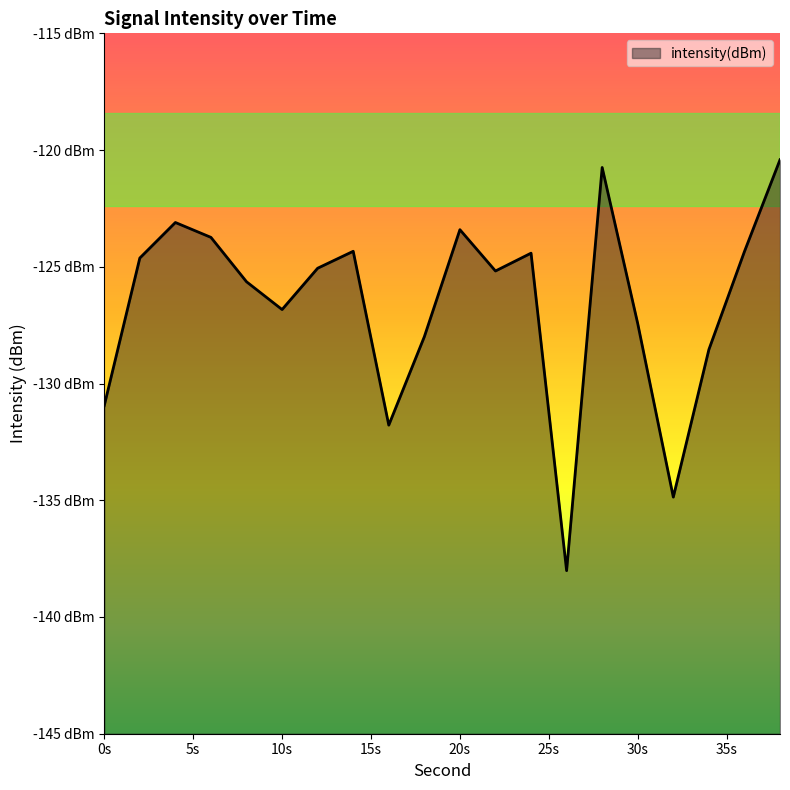

Reading right to left, what are all the values shown in this chart?

-120.4	-124.3	-128.5	-134.9	-127.4	-120.7	-138.0	-124.4	-125.2	-123.4	-128.0	-131.8	-124.3	-125.1	-126.8	-125.6	-123.7	-123.1	-124.6	-130.9